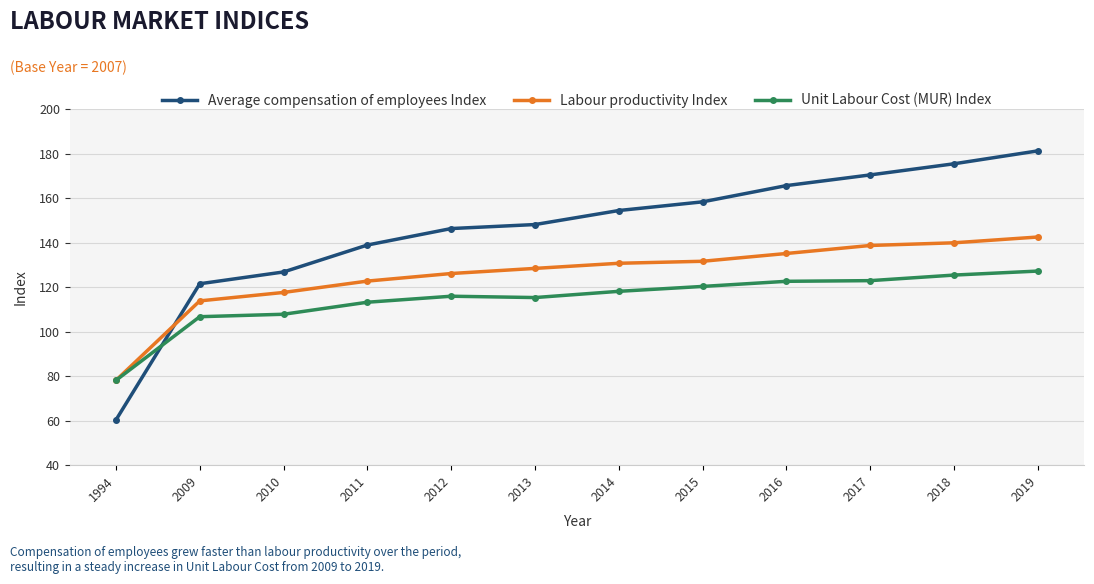

How many distinct data groups are displayed?

3